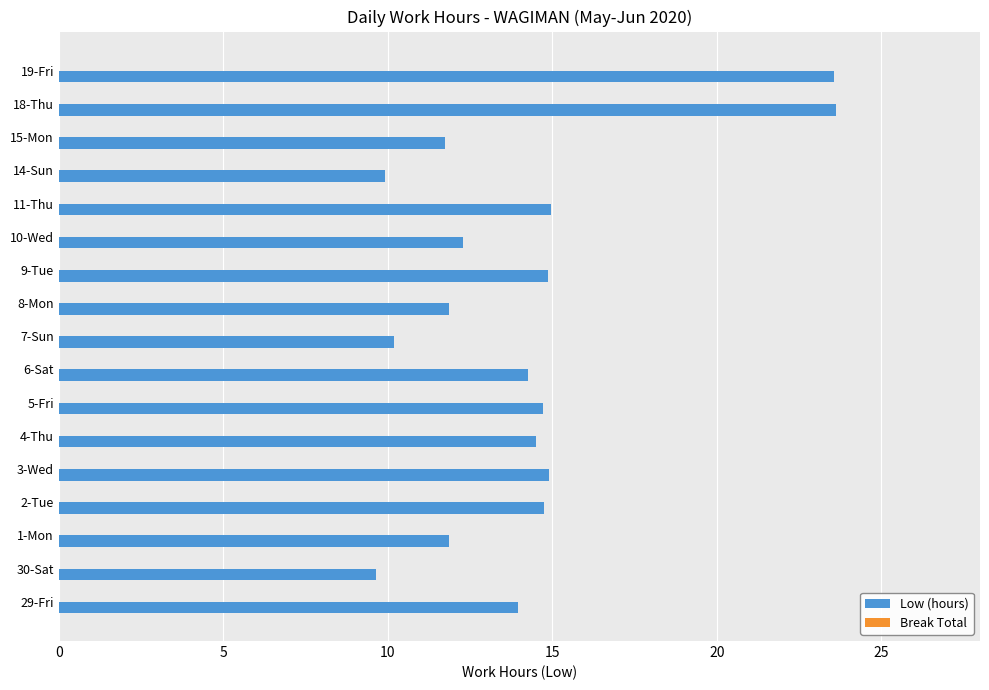

True or false: the data shows 6.1 at 15-Mon.

False